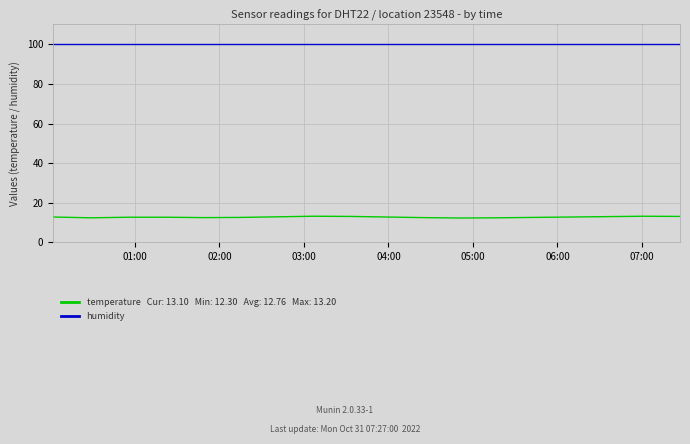

How many lines are shown in the chart?

2